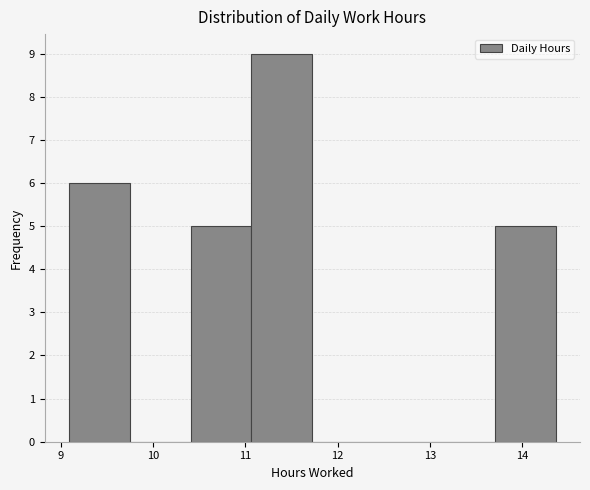

Reading left to right, list every bar in this chart as the range it spans on the x-axis followed by its height. Neither the bar edges nor the heights are printed on the chart, so give them approximately, as read against the axes.

9.1 to 9.7: 6
9.7 to 10.4: 0
10.4 to 11.1: 5
11.1 to 11.7: 9
11.7 to 12.4: 0
12.4 to 13.0: 0
13.0 to 13.7: 0
13.7 to 14.4: 5